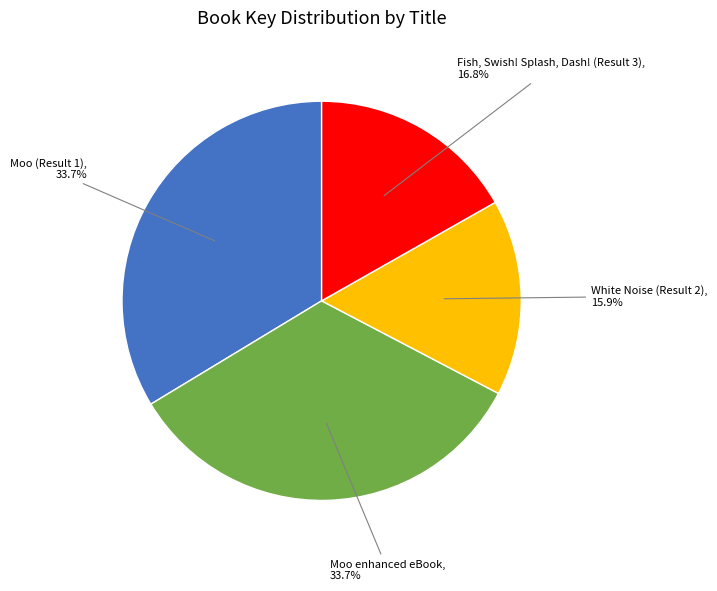

Does any single category account for the majority?

No